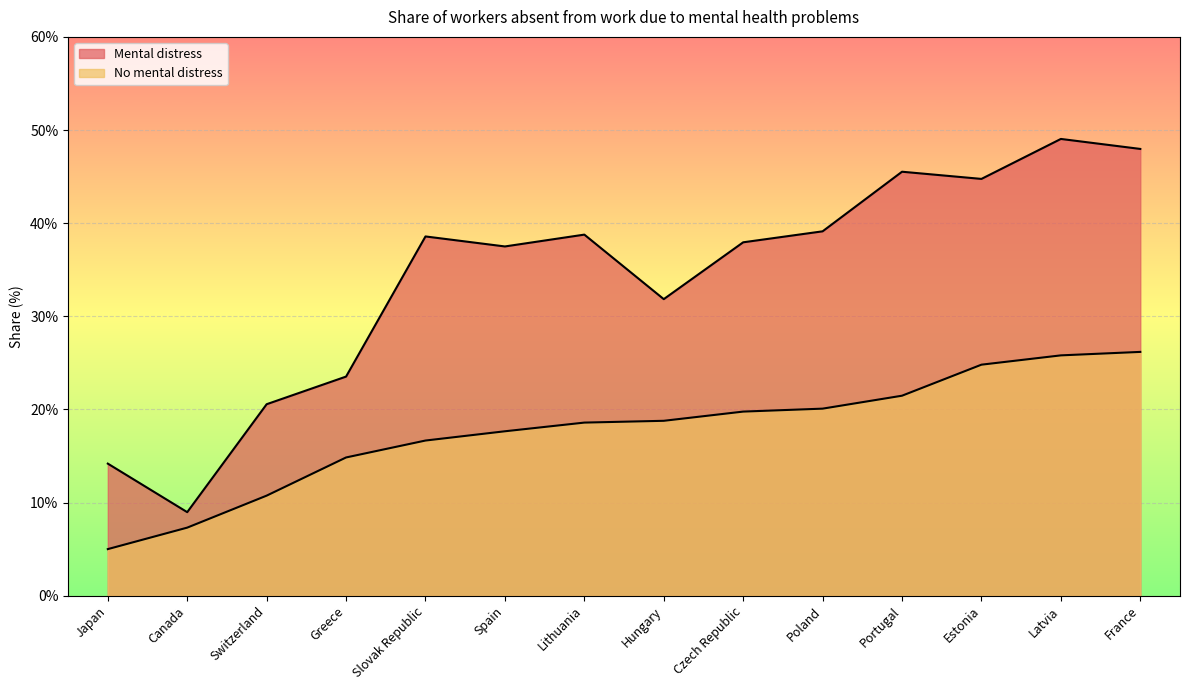

The Mental distress series shows 31.8 at Hungary. True or false?

True